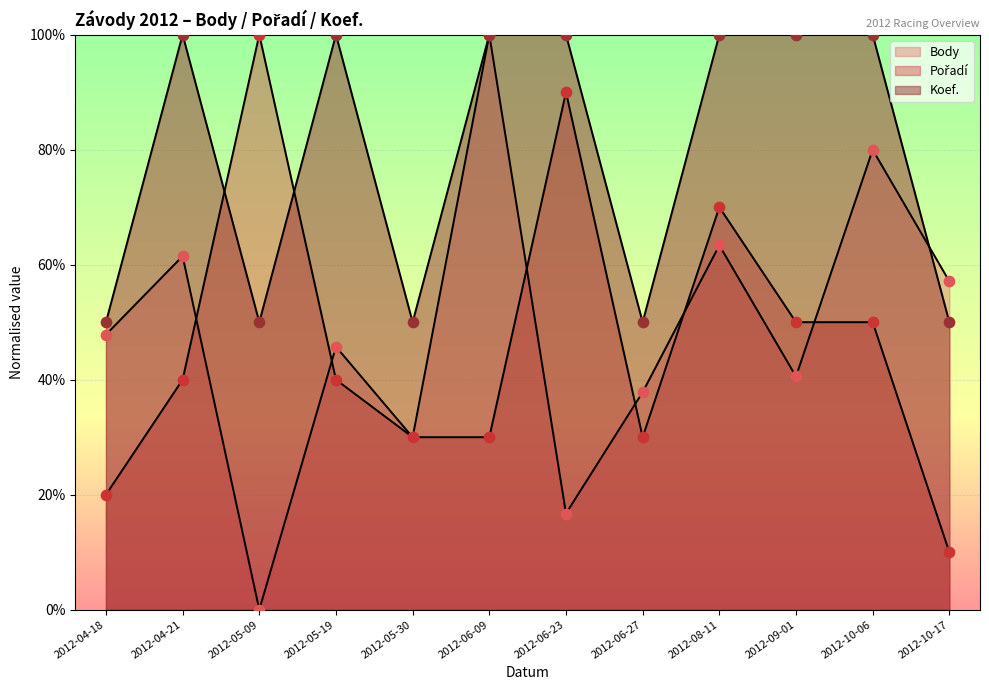

Which series has the widest spread of Y values?

Body